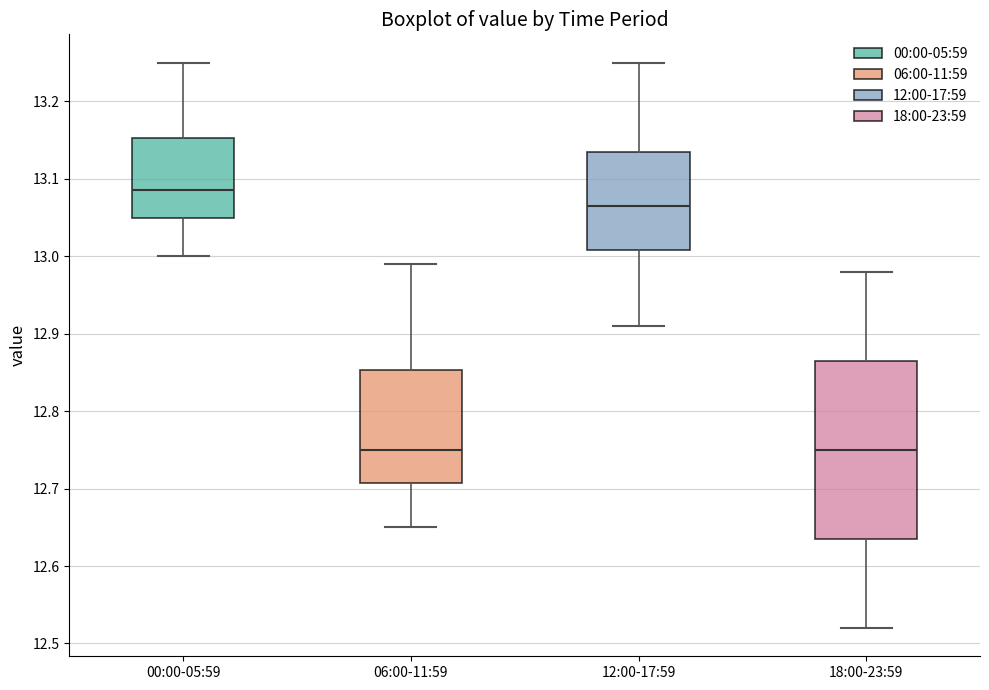

Comparing the boxes themselves (not the whiskers), which one is the tallest?

18:00-23:59